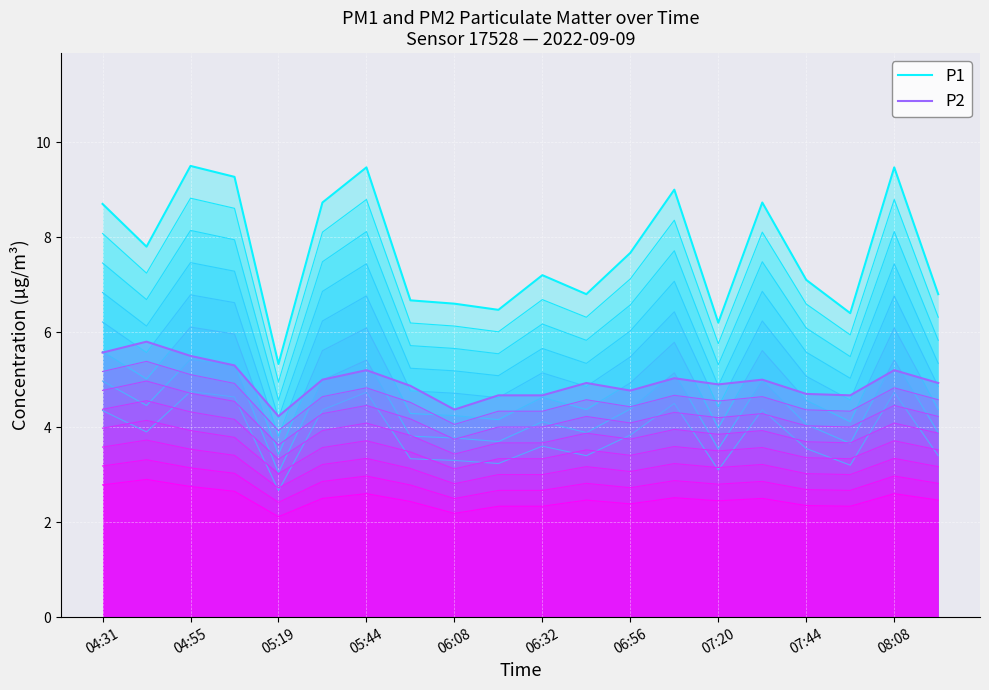

What is the maximum value shown in the chart?

9.5